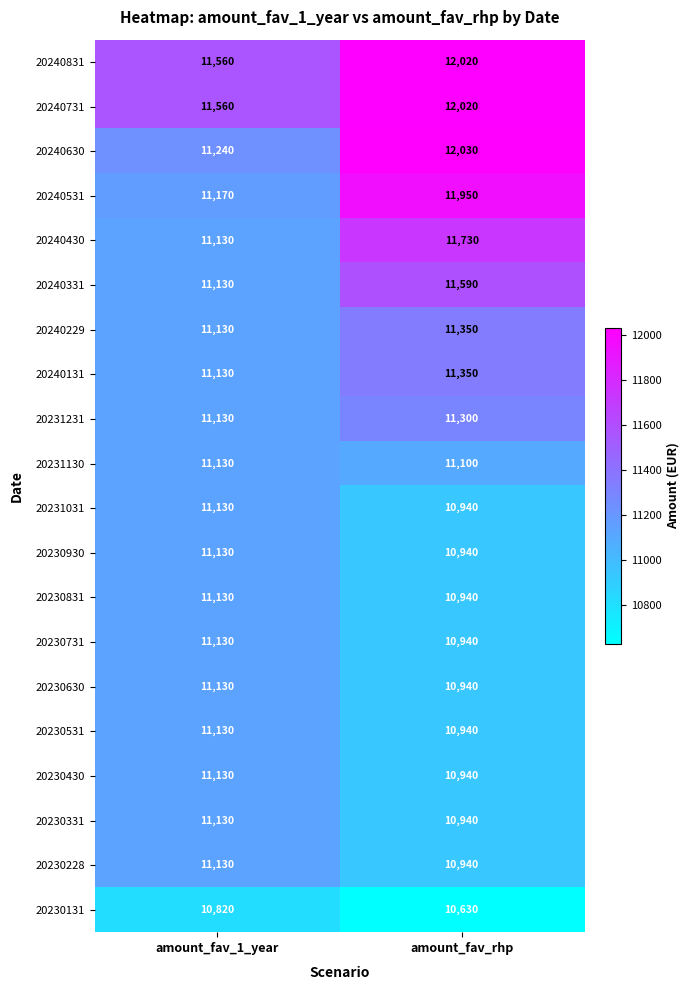

What is the difference between the 20240430 values at amount_fav_rhp and amount_fav_1_year?

600